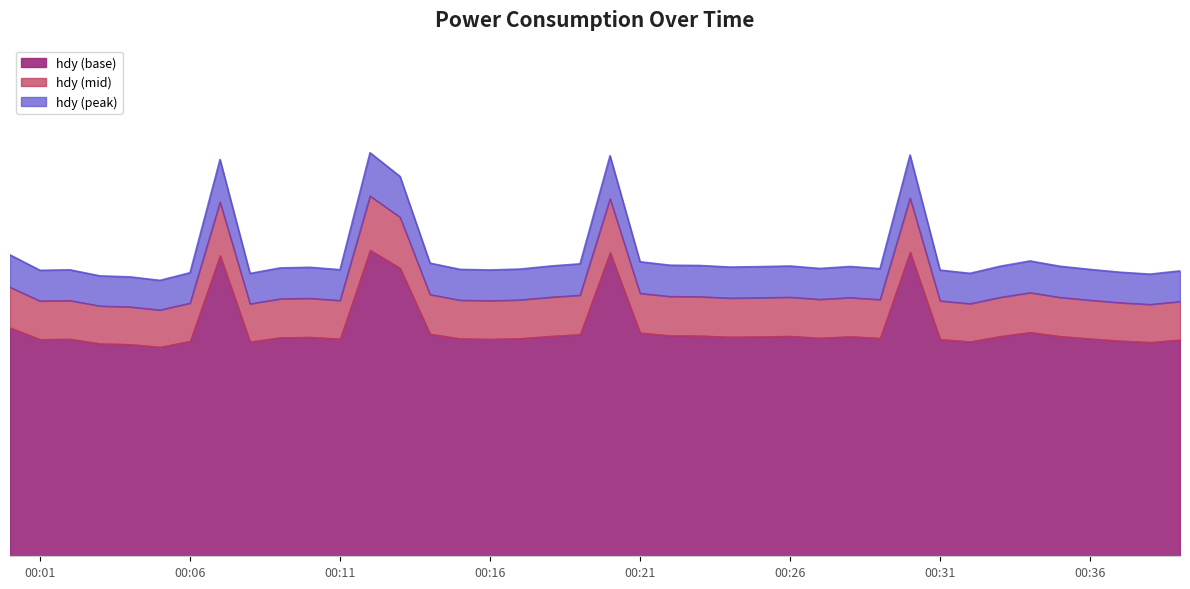

What is the value of the 22nd point from the left?

61.8